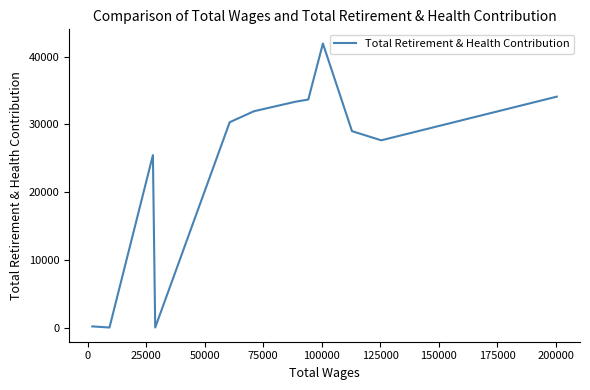

Does the chart display data point markers on the line(s)?

No